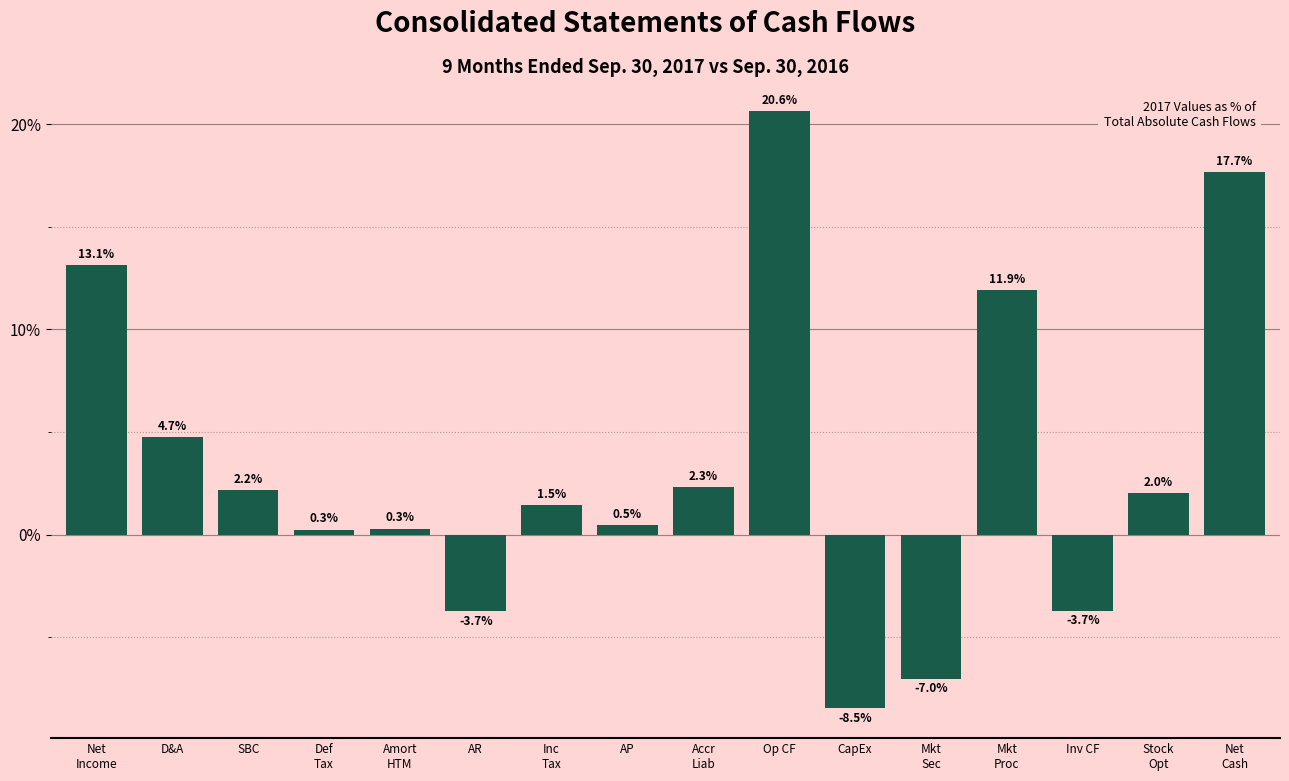

Reading left to right, list all the values displayed in this chart.

13.1	4.7	2.2	0.3	0.3	-3.7	1.5	0.5	2.3	20.6	-8.5	-7.0	11.9	-3.7	2.0	17.7